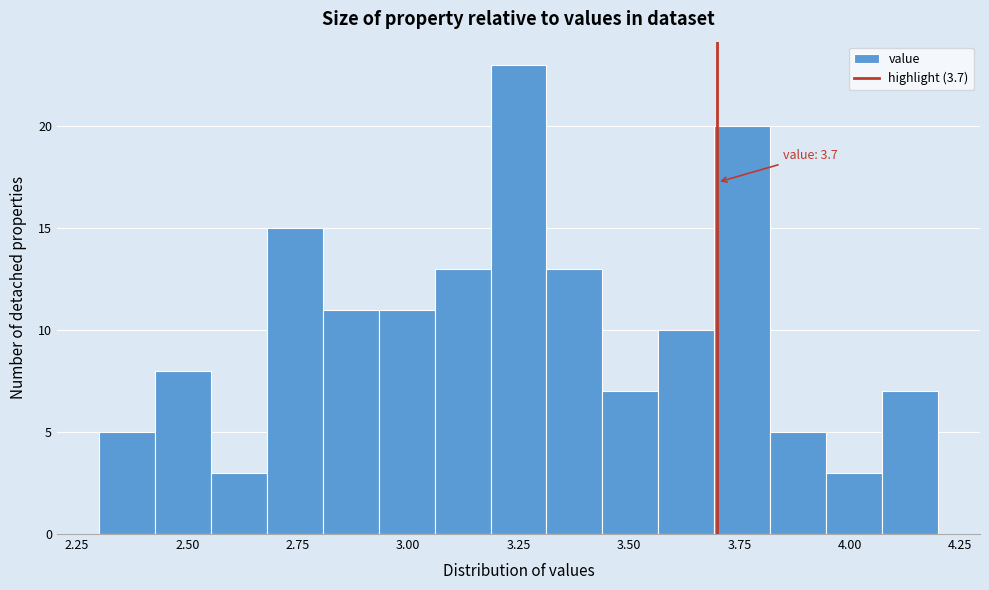

Around what value on the x-axis is the tallest bar? Give the approximate position of its centre, as read against the axis.

3.25